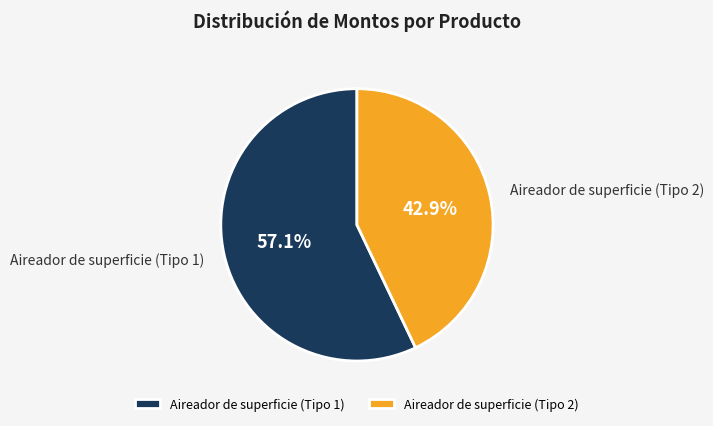

Combined, what portion of the pie is Aireador de superficie (Tipo 1) and Aireador de superficie (Tipo 2)?

100.0%